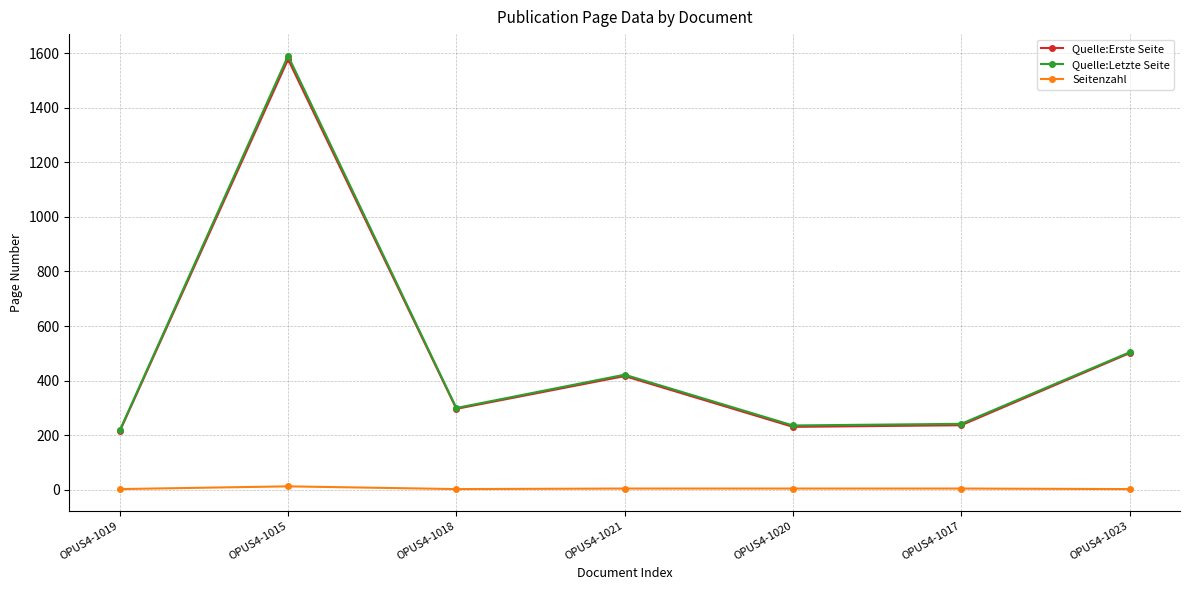

At which category does Seitenzahl reach its first local peak?

OPUS4-1015